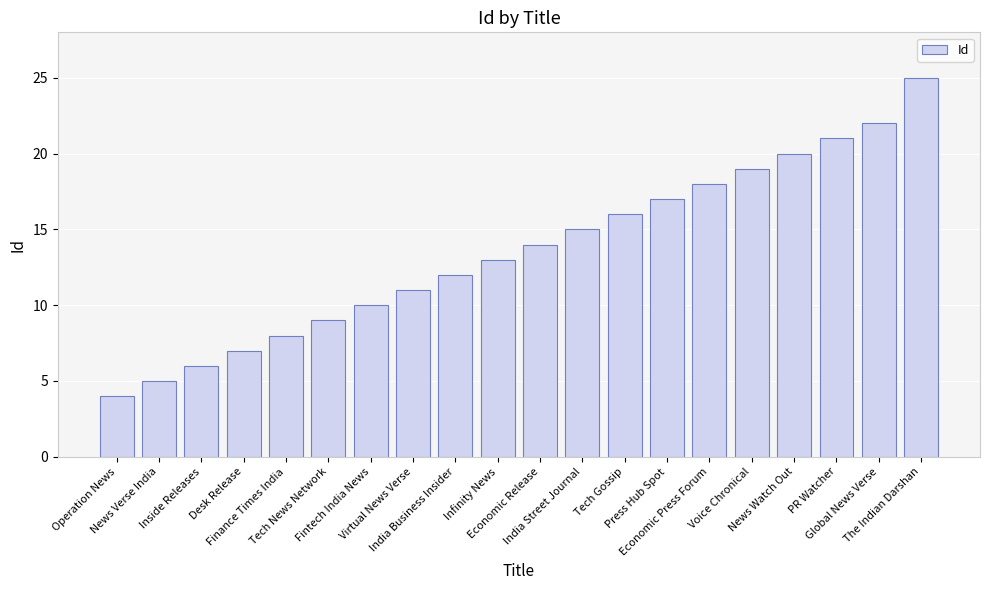

Rank the categories by value from highest to lowest.

The Indian Darshan, Global News Verse, PR Watcher, News Watch Out, Voice Chronical, Economic Press Forum, Press Hub Spot, Tech Gossip, India Street Journal, Economic Release, Infinity News, India Business Insider, Virtual News Verse, Fintech India News, Tech News Network, Finance Times India, Desk Release, Inside Releases, News Verse India, Operation News